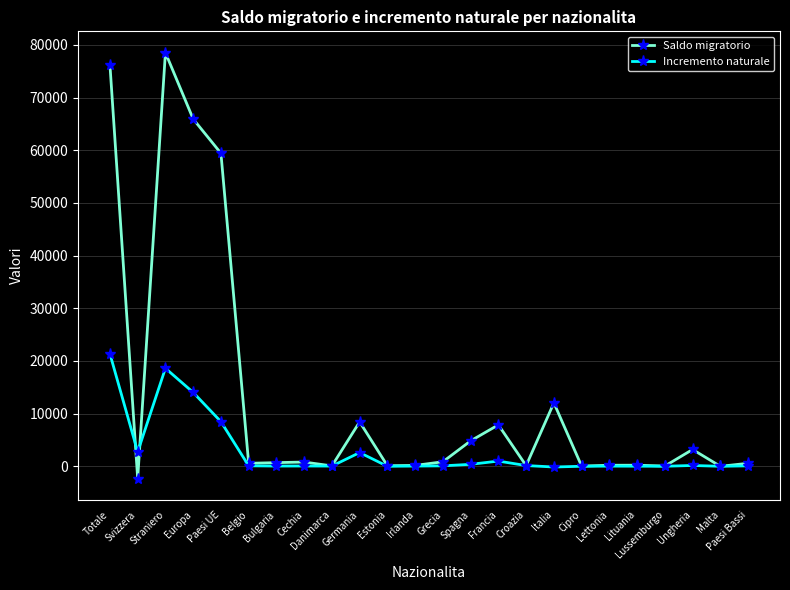

List the series in order of their peak value, highest first.

Saldo migratorio, Incremento naturale